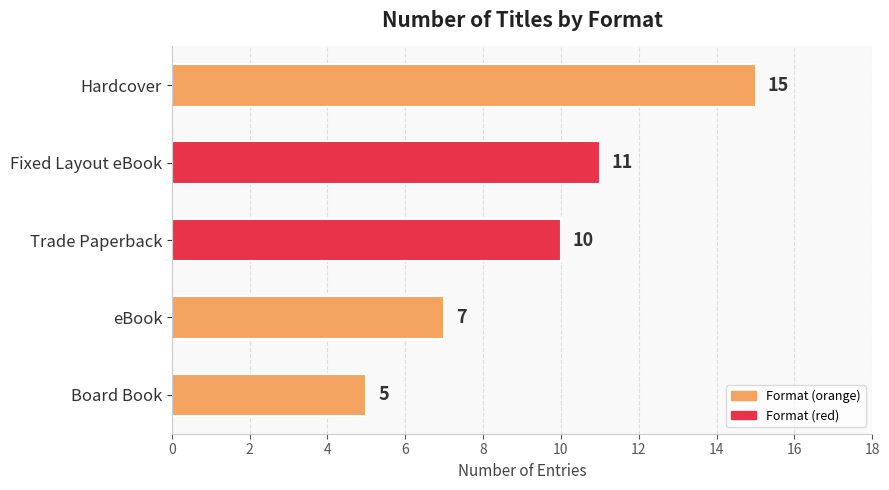

Count the number of data series in this chart.

1